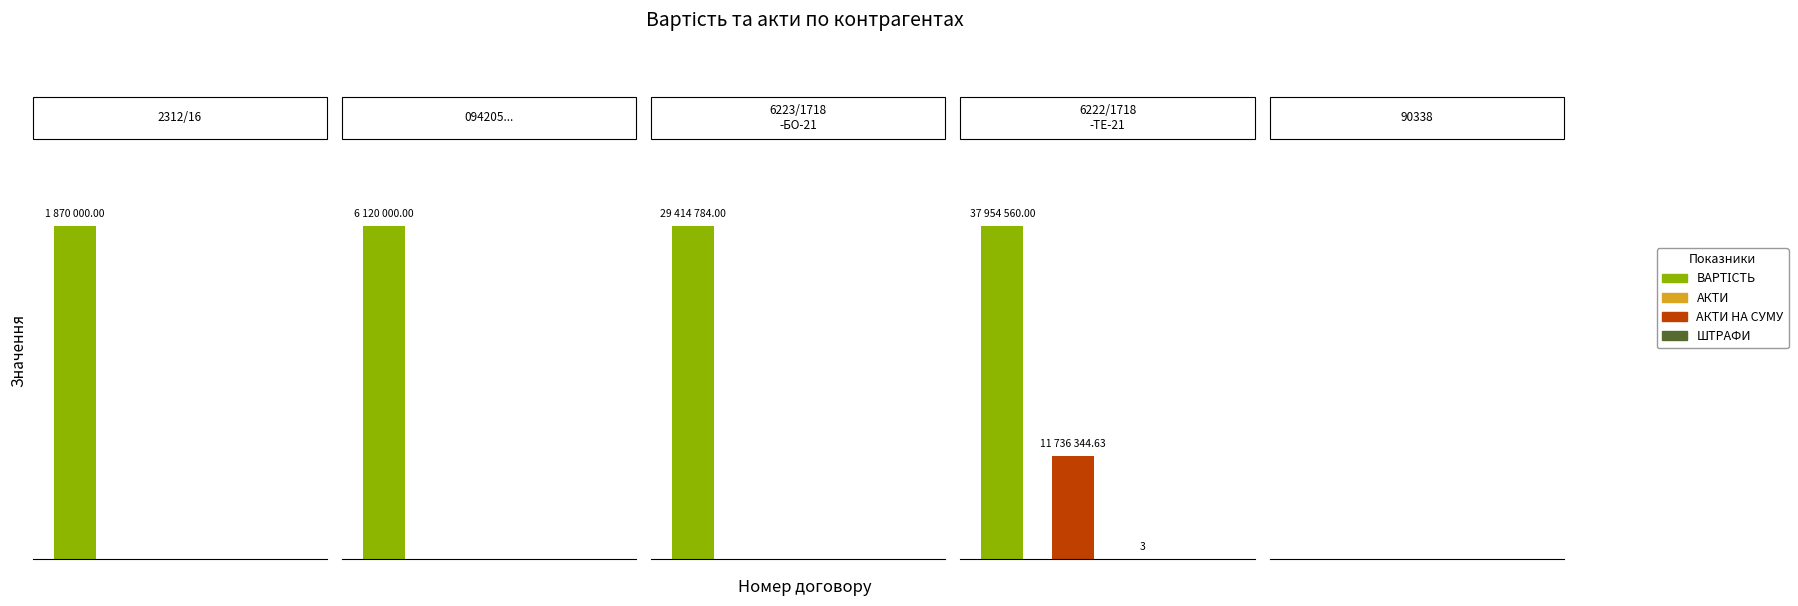

Reading left to right, extract all data points from this chart.

ВАРТІСТЬ: 2312/16=1870000.0	094205CDFNCT016=6120000.0	6223/1718-БО-21=29414784.0	6222/1718-ТЕ-21=37954560.0	90338=0.0
АКТИ: 2312/16=0.0	094205CDFNCT016=0.0	6223/1718-БО-21=0.0	6222/1718-ТЕ-21=3.0	90338=0.0
АКТИ НА СУМУ: 2312/16=0.0	094205CDFNCT016=0.0	6223/1718-БО-21=0.0	6222/1718-ТЕ-21=11736344.6	90338=0.0
ШТРАФИ: 2312/16=0.0	094205CDFNCT016=0.0	6223/1718-БО-21=0.0	6222/1718-ТЕ-21=0.0	90338=0.0